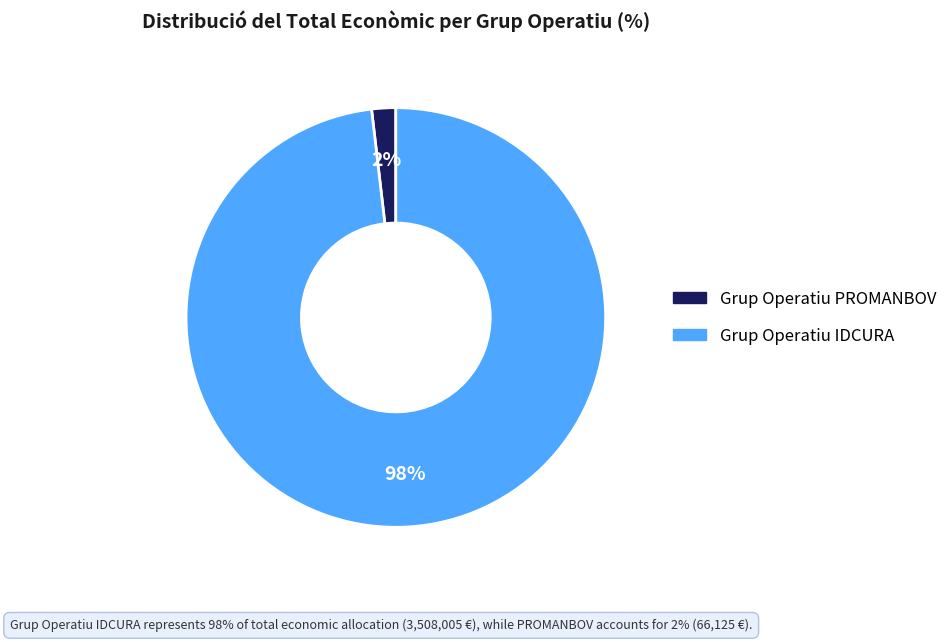

Which has a higher value, Grup Operatiu IDCURA or Grup Operatiu PROMANBOV?

Grup Operatiu IDCURA